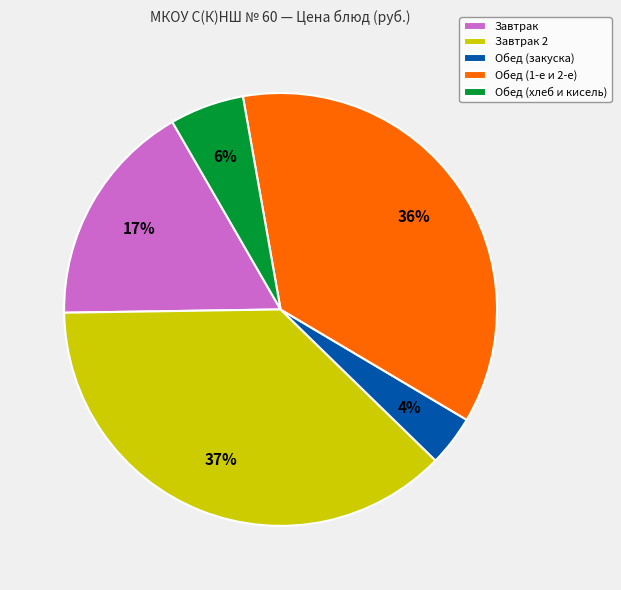

True or false: Завтрак 2 accounts for 37% of the total.

True